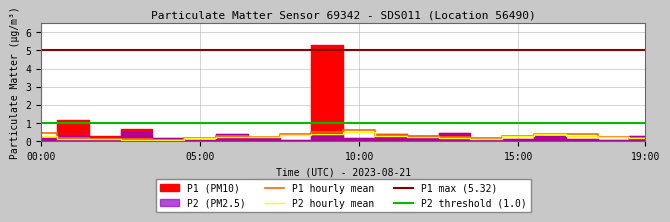

Is it true that P1_hourly_mean equals 0.5 at 09:00?

True